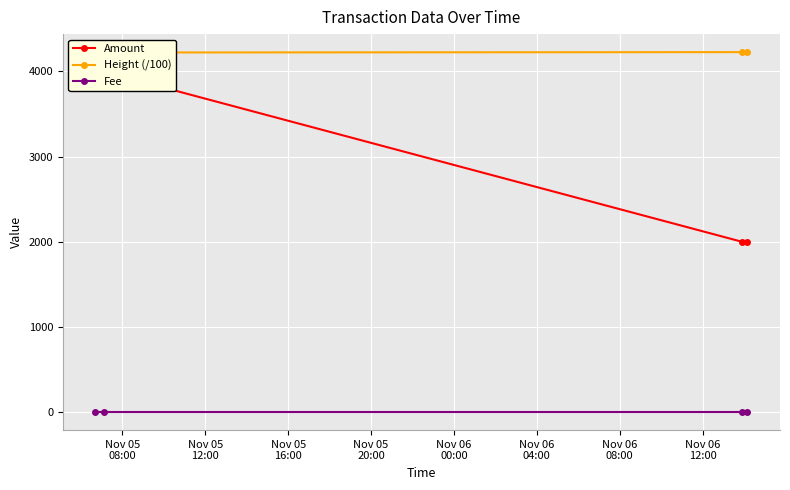

Rank the series at Nov 05
20:00 from highest to lowest value.

Height (/100), Amount, Fee